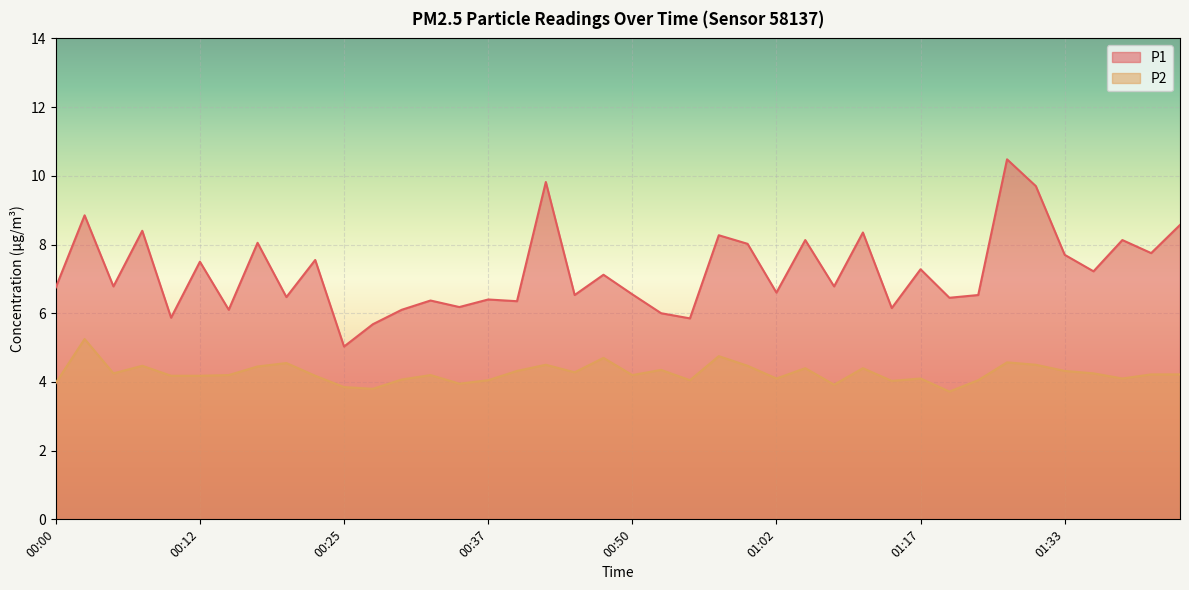

How many values in the P2 series exceed 4?

34